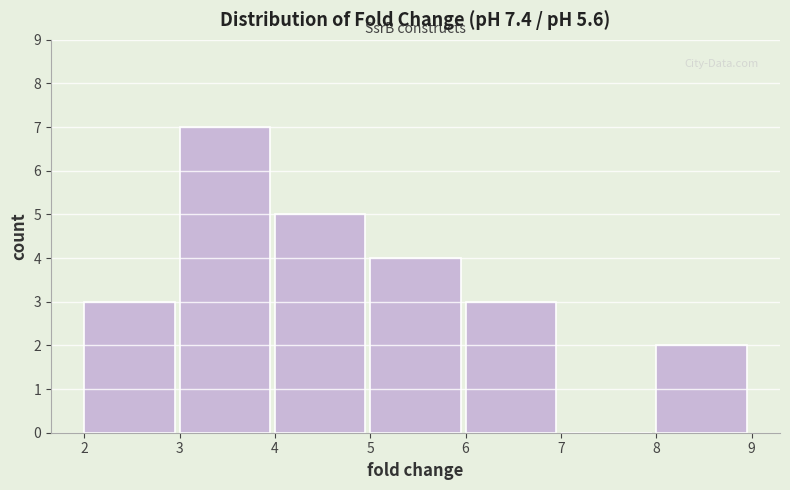

Reading left to right, list every bar in this chart as the range it spans on the x-axis followed by its height. The values are not printed on the chart, so give them approximately, as read against the axis.

2 to 3: 3
3 to 4: 7
4 to 5: 5
5 to 6: 4
6 to 7: 3
7 to 8: 0
8 to 9: 2